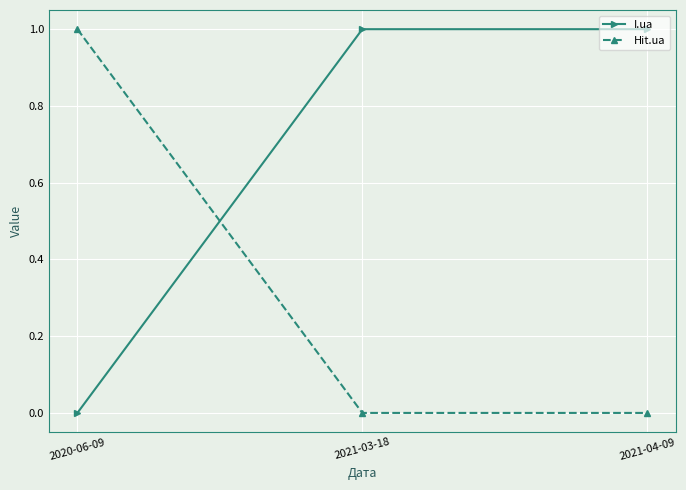

What is the greatest value displayed?

1